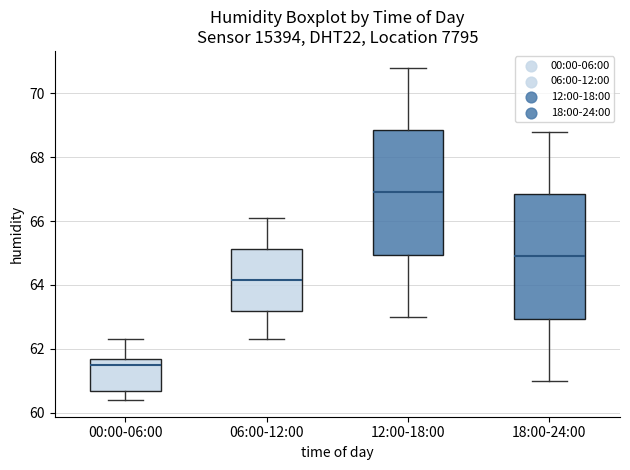

Where does the median line of the box for 12:00-18:00 sit on the y-axis? The values are not printed on the chart, so give them approximately, as read against the axis.

67.0